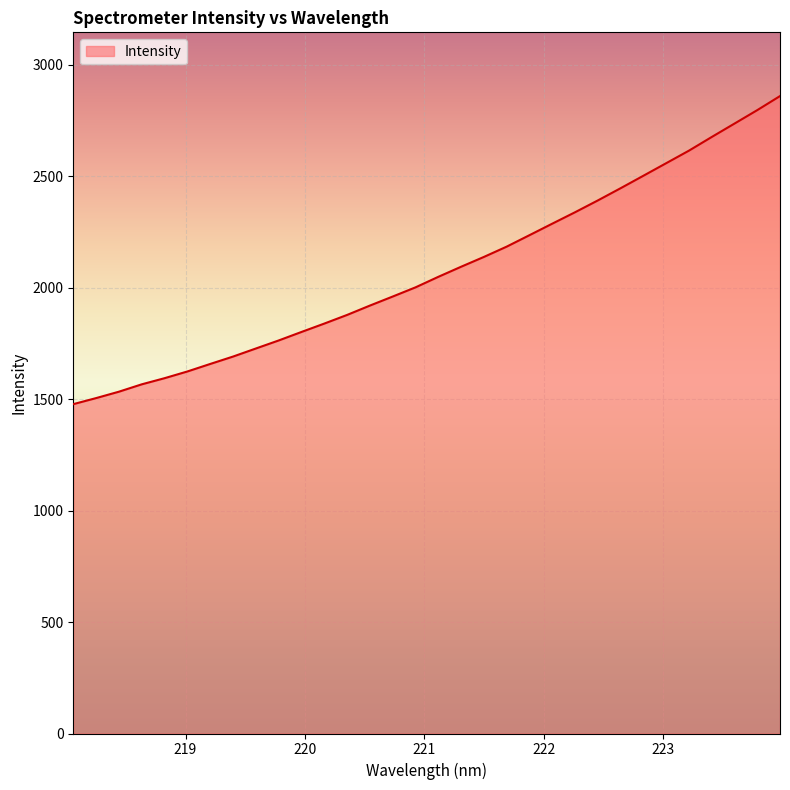

What is the smallest value displayed?

1477.6